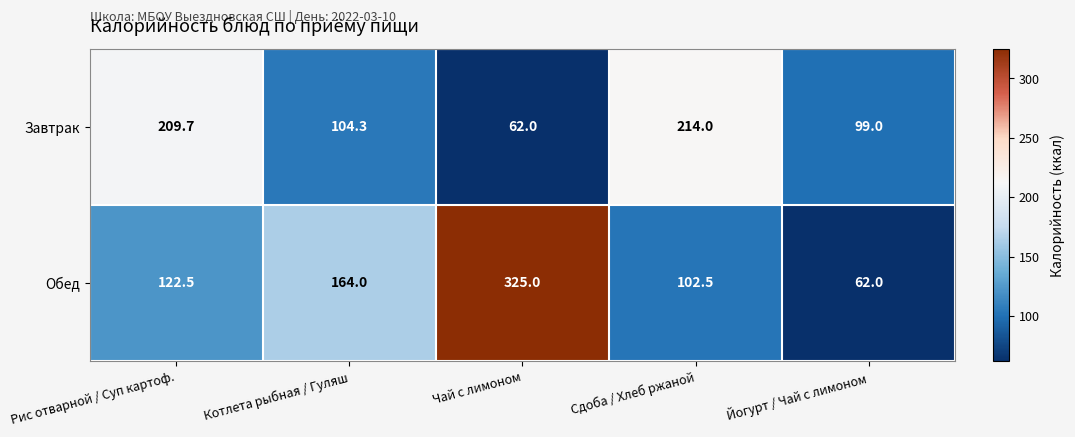

Which series has the largest range (max minus min)?

Обед